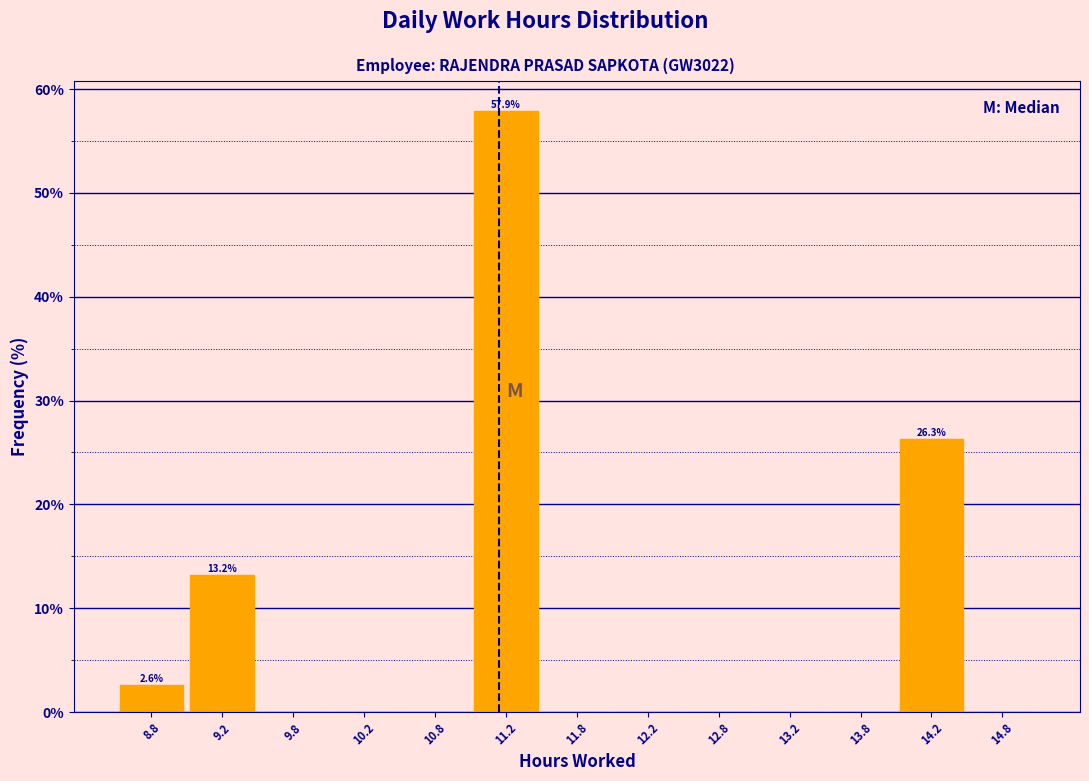

Which range on the x-axis has the tallest bar?

11.0 to 11.5